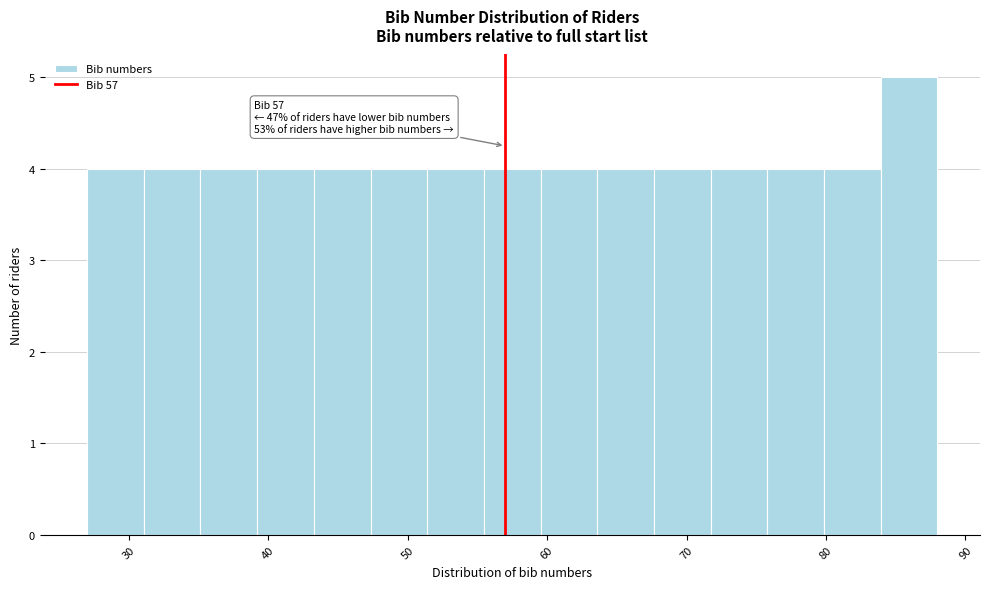

Over which range of the x-axis is the bar tallest?

84 to 88